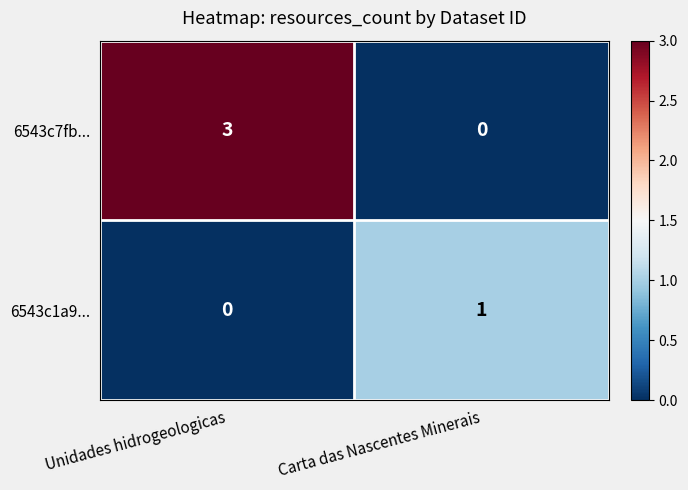

At which label does 6543c7fb... reach its minimum?

Carta das Nascentes Minerais